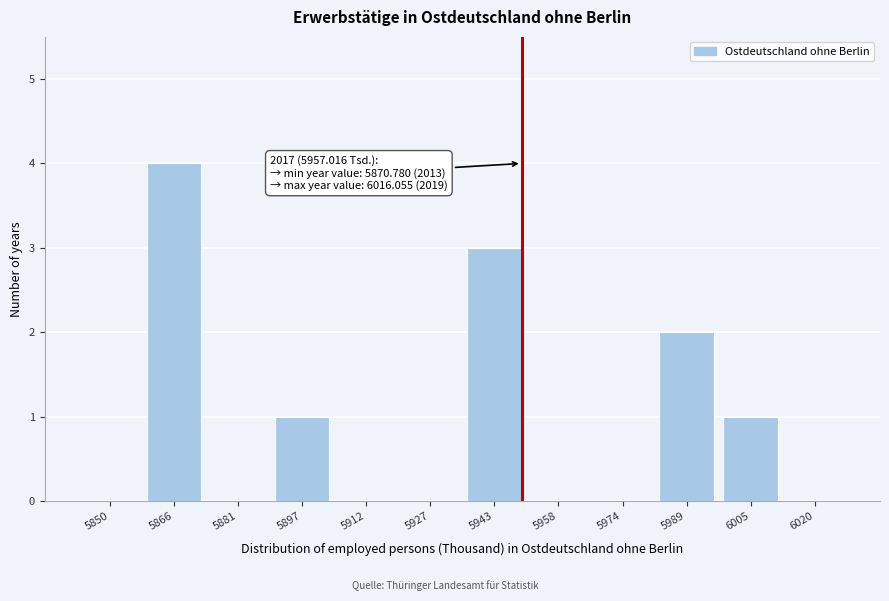

Reading left to right, extract all data points from this chart.

5850=0	5866=4	5881=0	5897=1	5912=0	5927=0	5943=3	5958=0	5974=0	5989=2	6005=1	6020=0